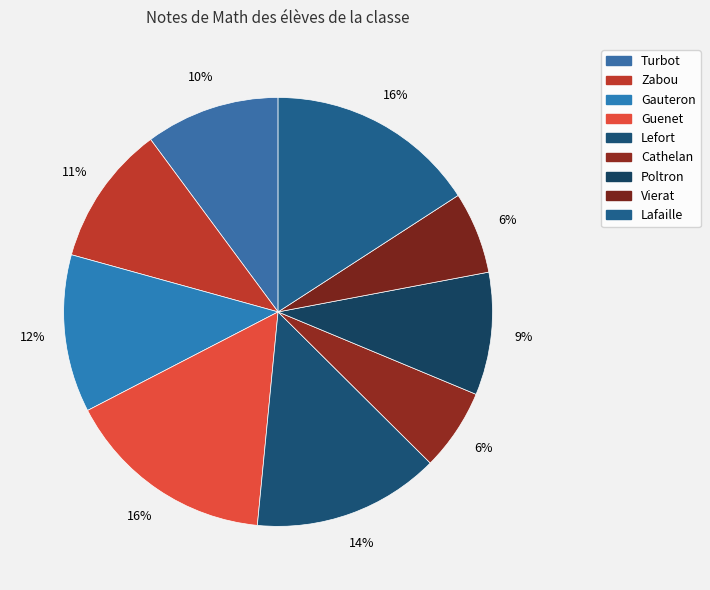

Is it true that Cathelan is 16% of the pie?

False